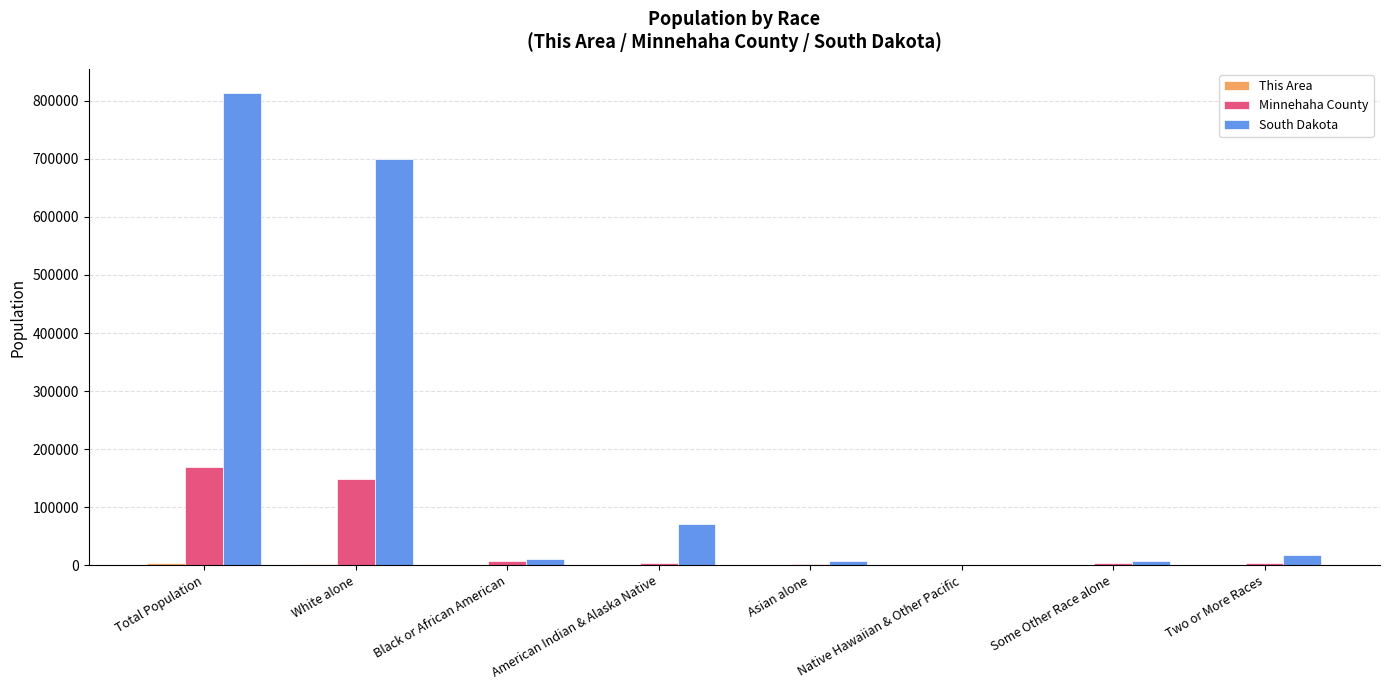

Is the value of South Dakota at Two or More Races greater than the value of Minnehaha County at Asian alone?

Yes